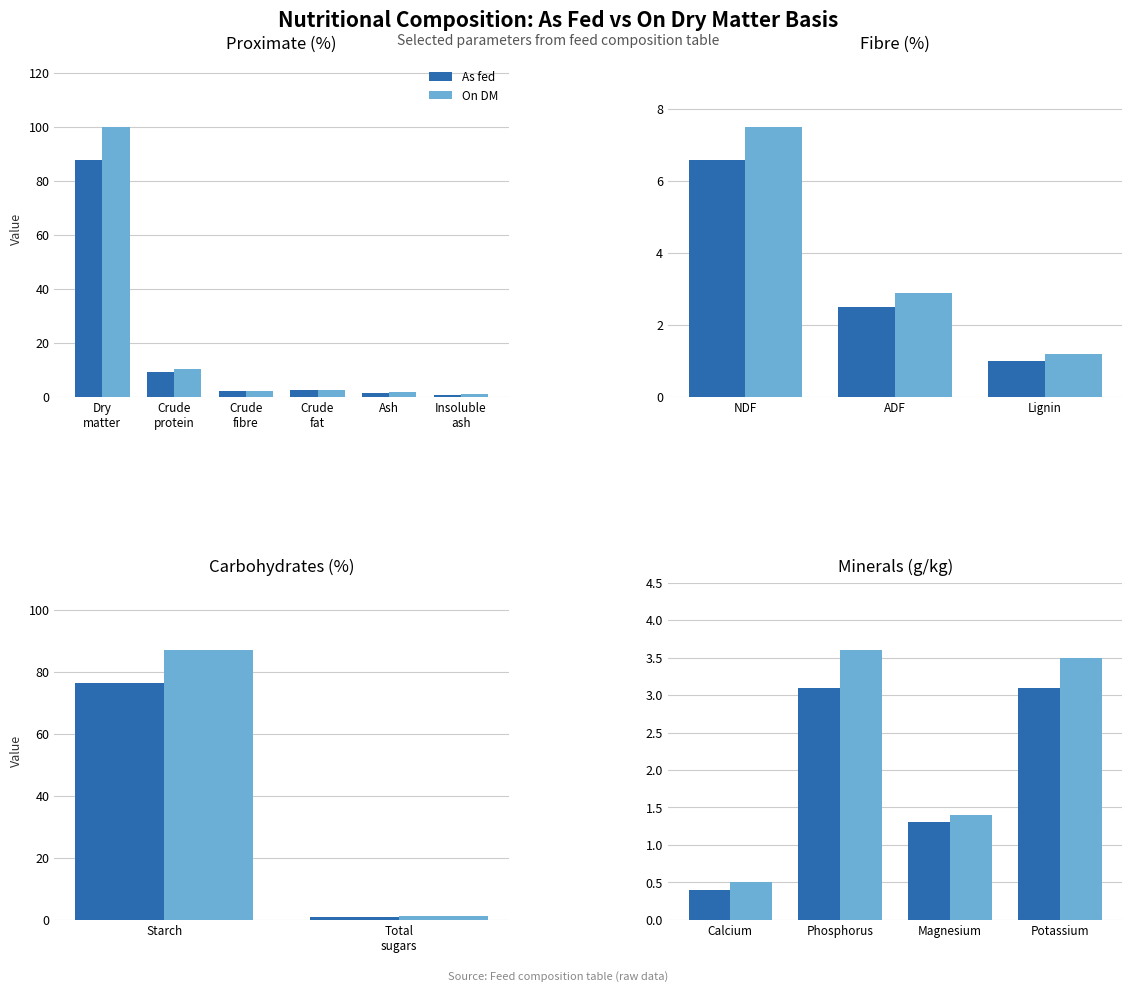

Which series has the largest range (max minus min)?

On DM